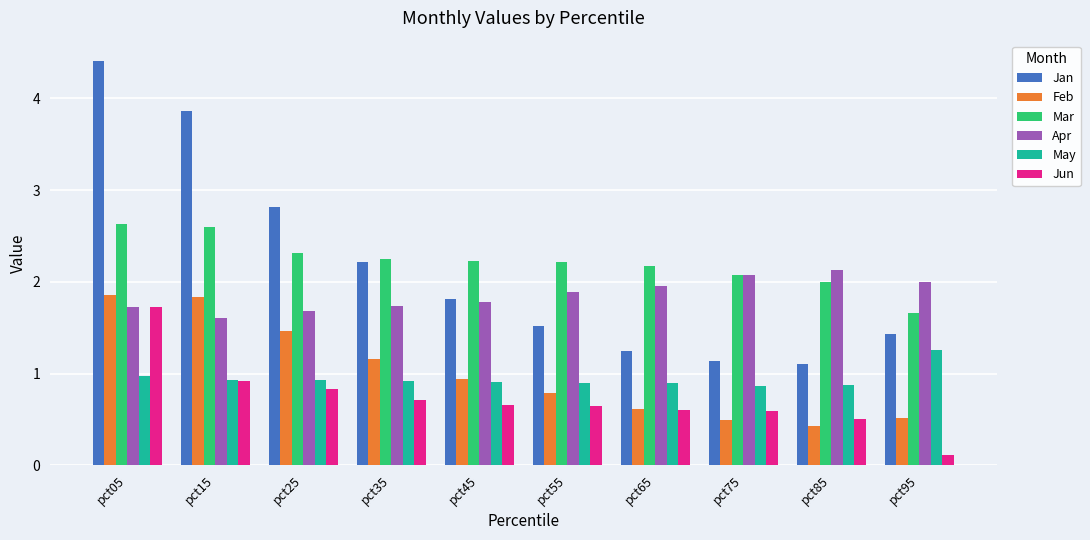

What is the difference between the Feb values at pct75 and pct35?

0.7